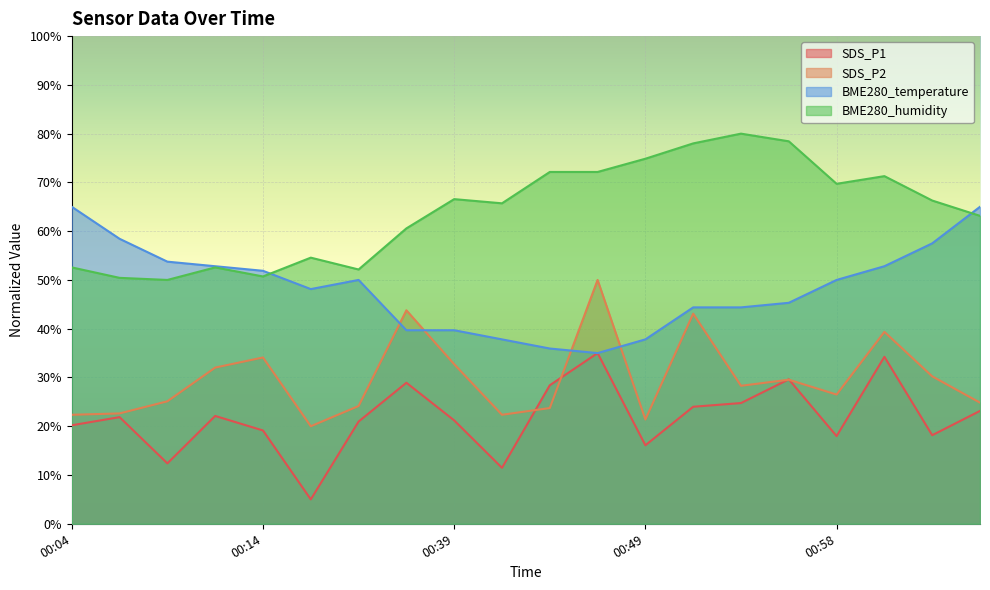

Is the value of BME280_humidity at 00:46 greater than the value of BME280_temperature at 00:04?

Yes